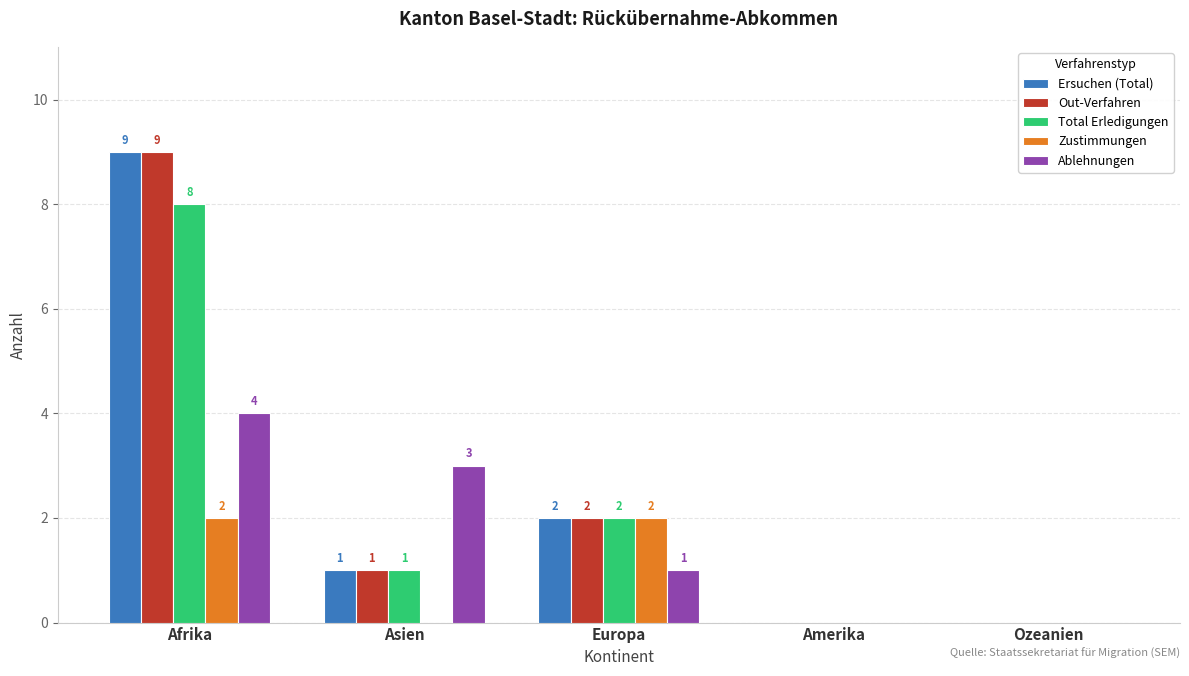

Reading left to right, what are all the values shown in this chart?

Ersuchen (Total): Afrika=9	Asien=1	Europa=2	Amerika=0	Ozeanien=0
Out-Verfahren: Afrika=9	Asien=1	Europa=2	Amerika=0	Ozeanien=0
Total Erledigungen: Afrika=8	Asien=1	Europa=2	Amerika=0	Ozeanien=0
Zustimmungen: Afrika=2	Asien=0	Europa=2	Amerika=0	Ozeanien=0
Ablehnungen: Afrika=4	Asien=3	Europa=1	Amerika=0	Ozeanien=0